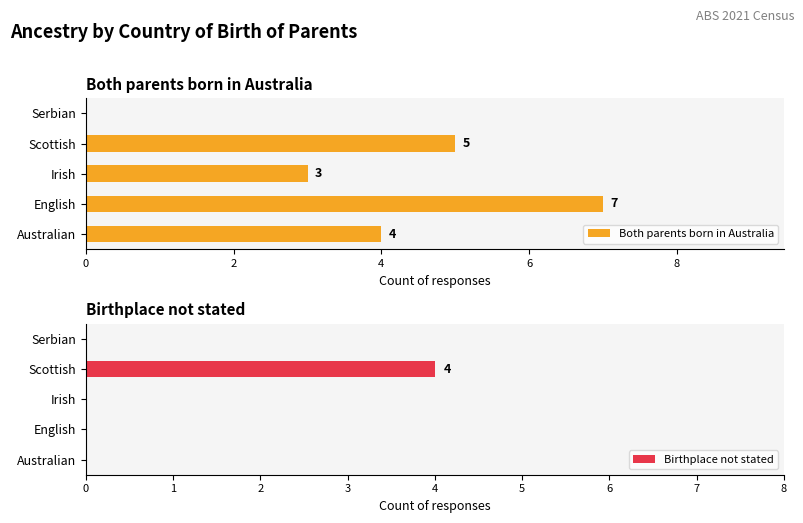

Are the bars grouped side by side (vs. stacked)?

Yes